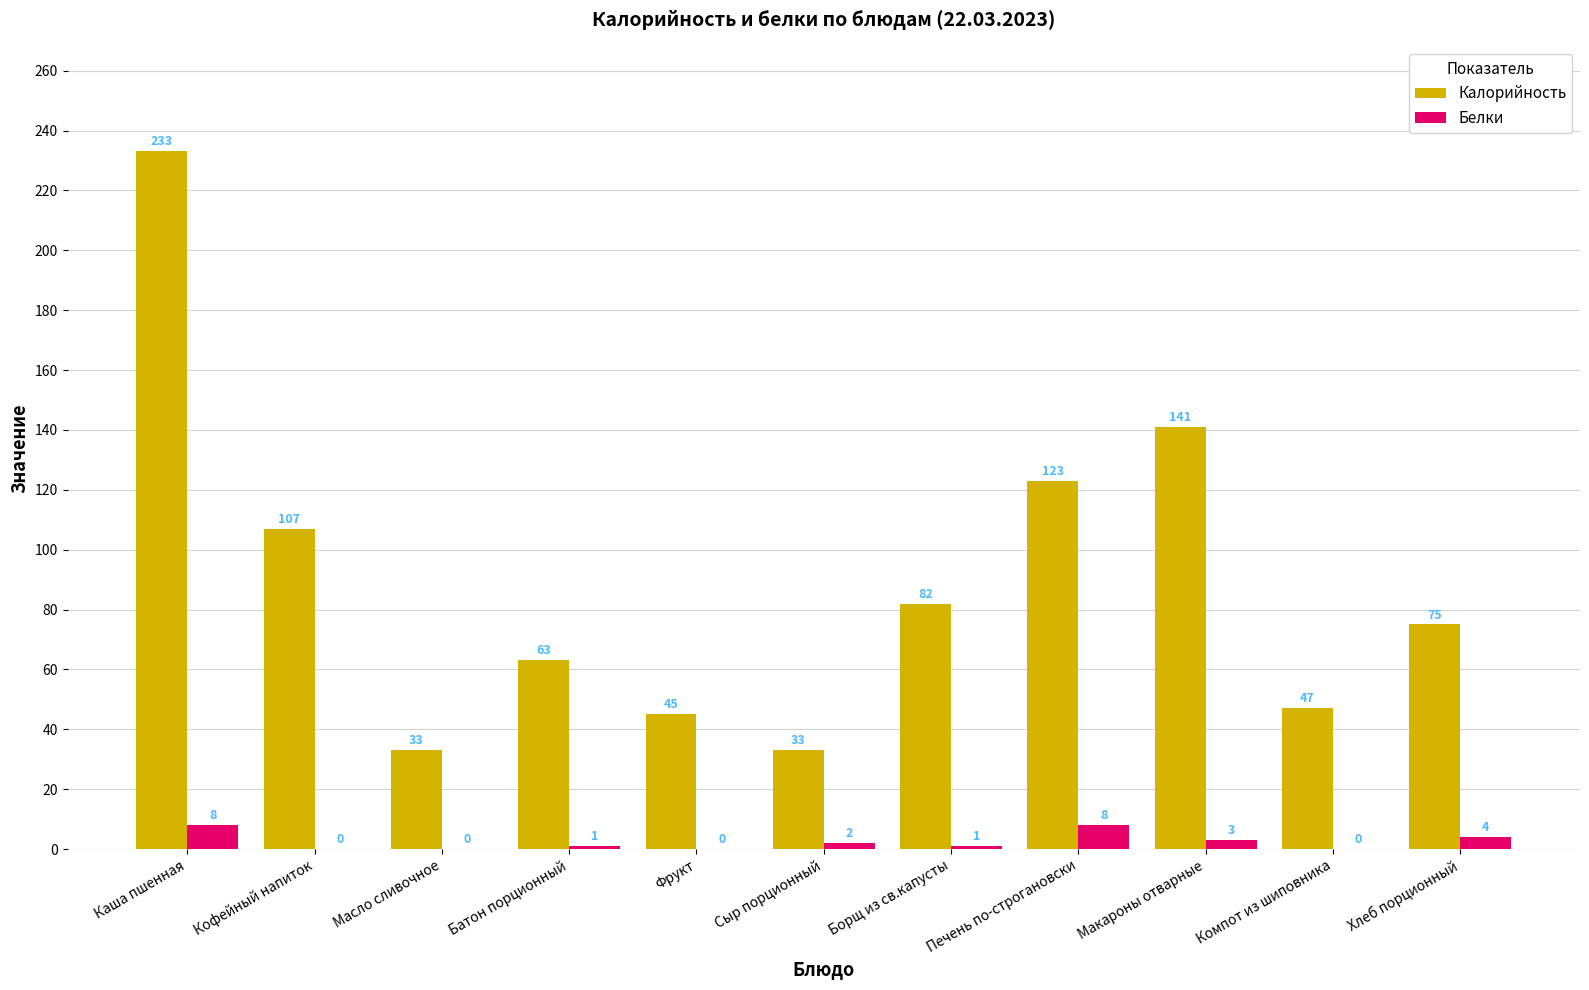

What is the spread (max minus min) of values at Сыр порционный?

31